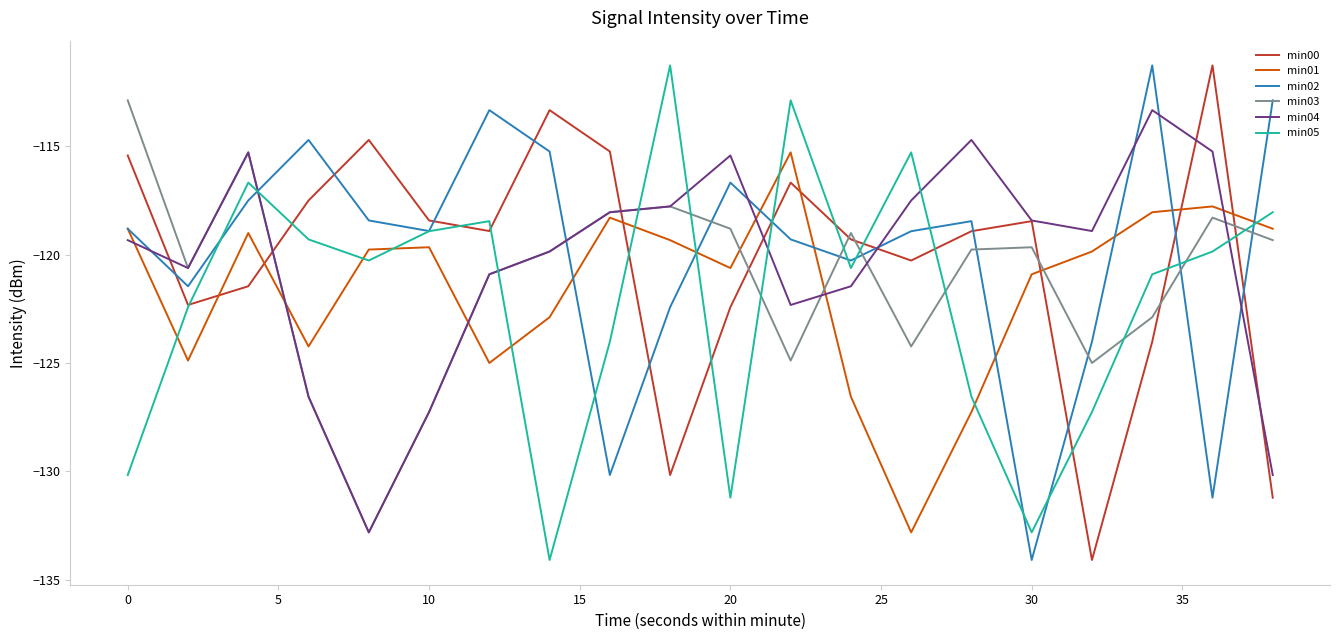

Which series ends up on top after the final intersection of min02 and min00?

min02